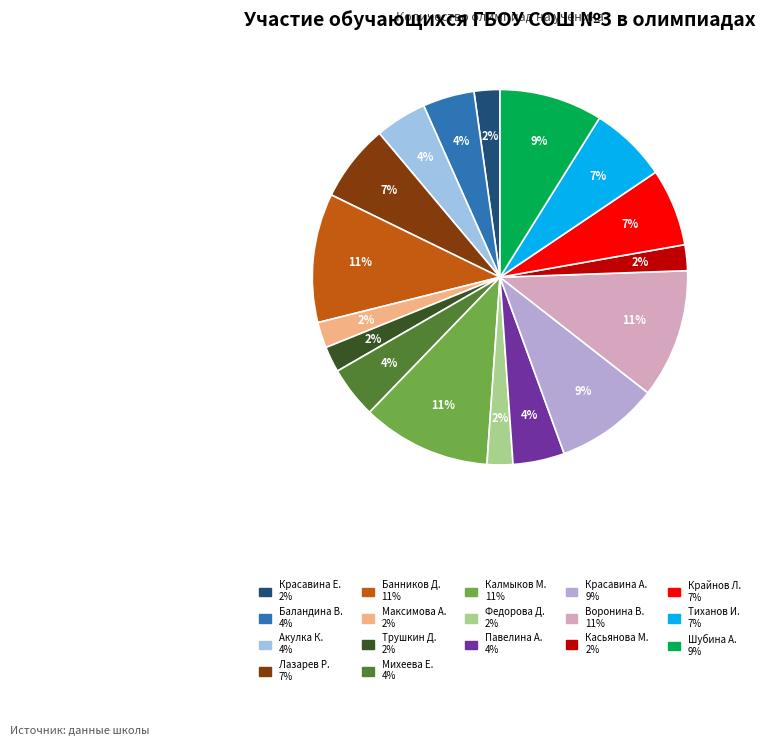

Count the number of slices in the pie.

17